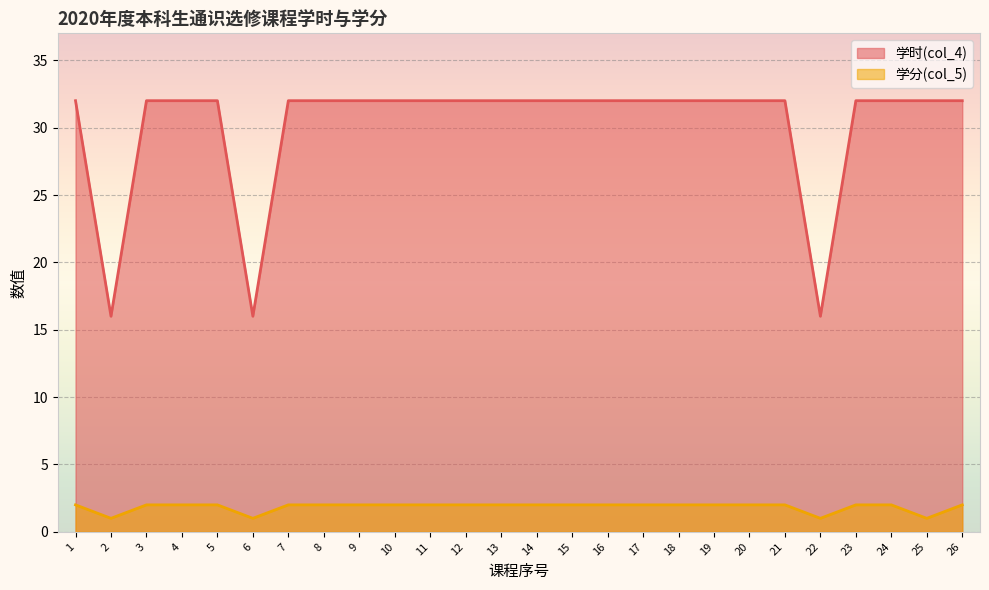

Reading left to right, list all the values displayed in this chart.

学时(col_4): 32	16	32	32	32	16	32	32	32	32	32	32	32	32	32	32	32	32	32	32	32	16	32	32	32	32
学分(col_5): 2	1	2	2	2	1	2	2	2	2	2	2	2	2	2	2	2	2	2	2	2	1	2	2	1	2